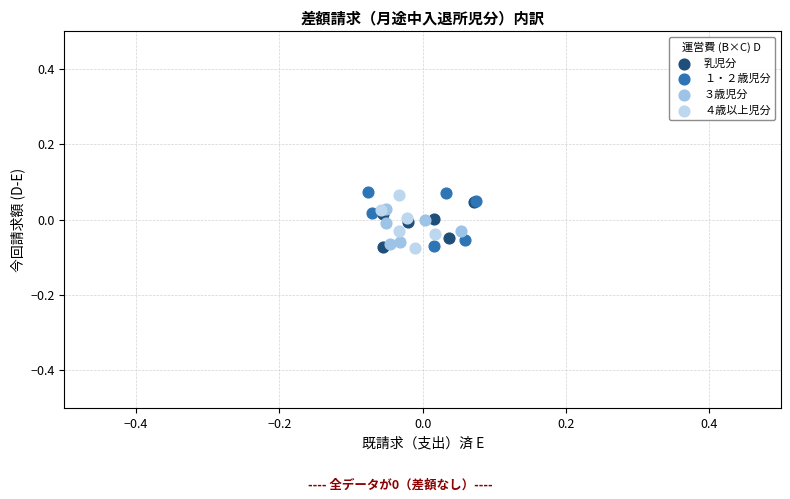

What are all the series names shown in the legend?

乳児分, １・２歳児分, ３歳児分, ４歳以上児分